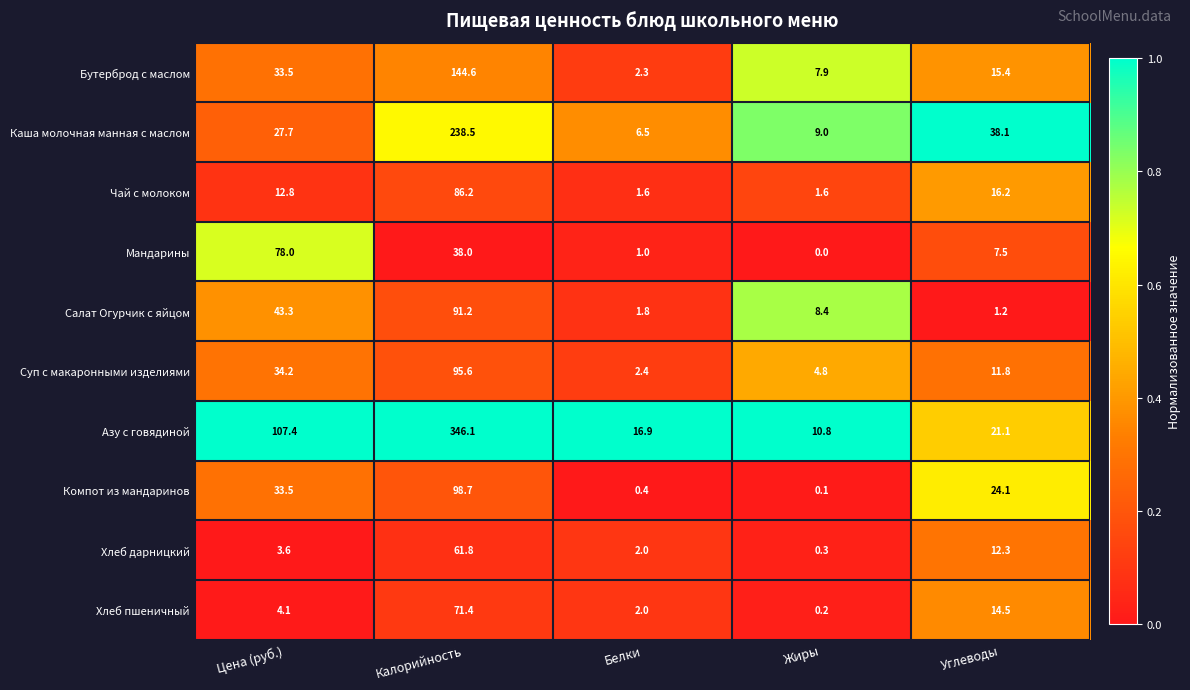

Which category has the highest value in the Хлеб пшеничный series?

Калорийность